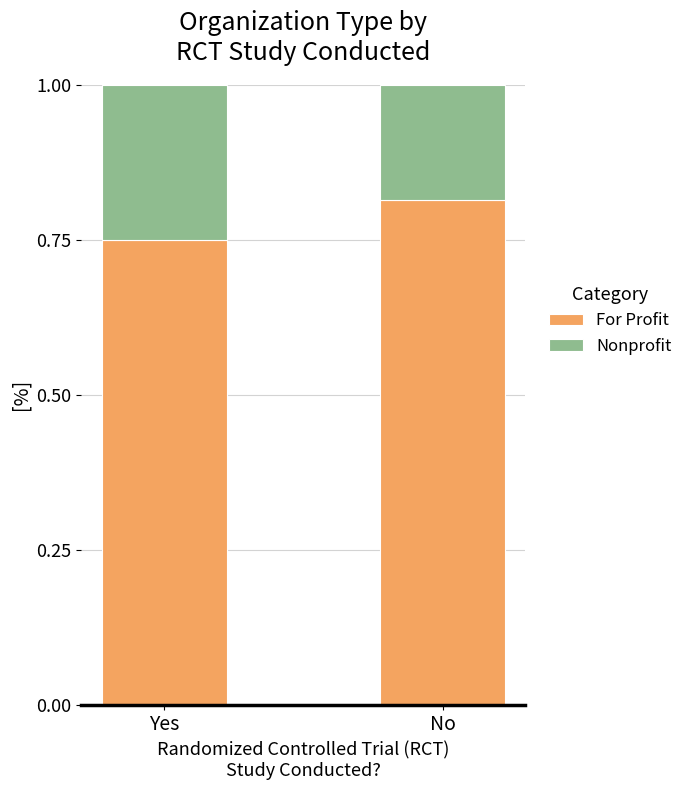

At which label does For Profit reach its peak?

No